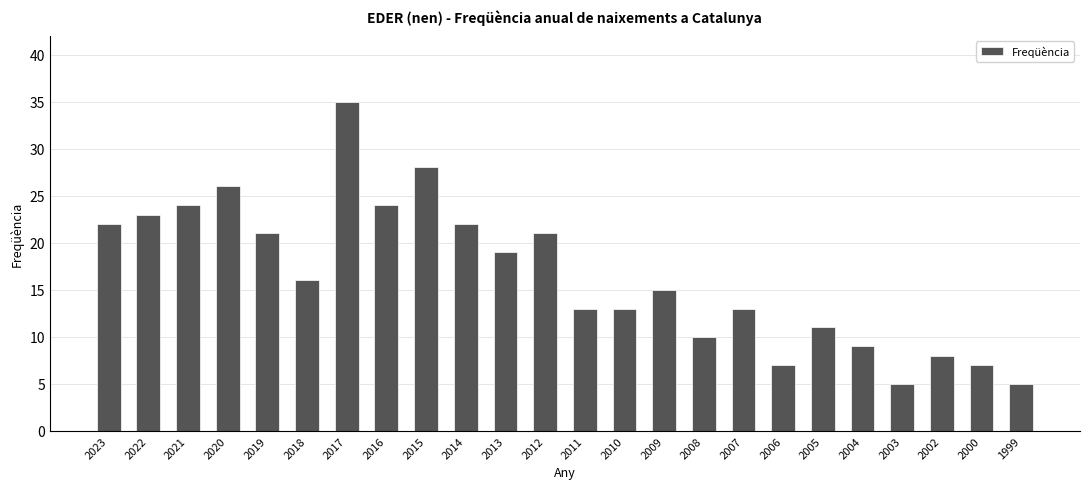

What is the smallest value displayed?

5